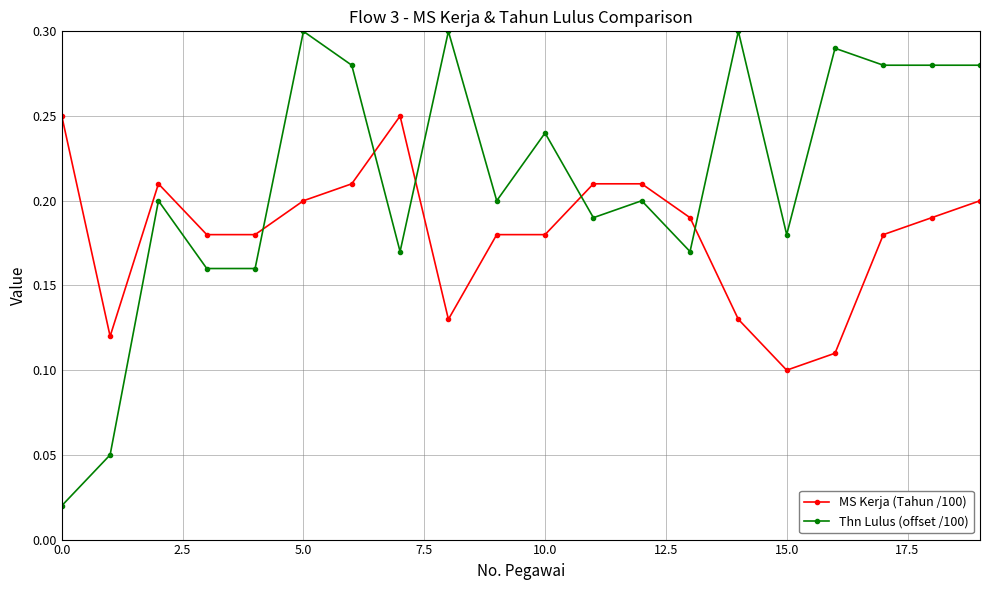

What is the sum of all MS Kerja (Tahun /100) values?

3.6